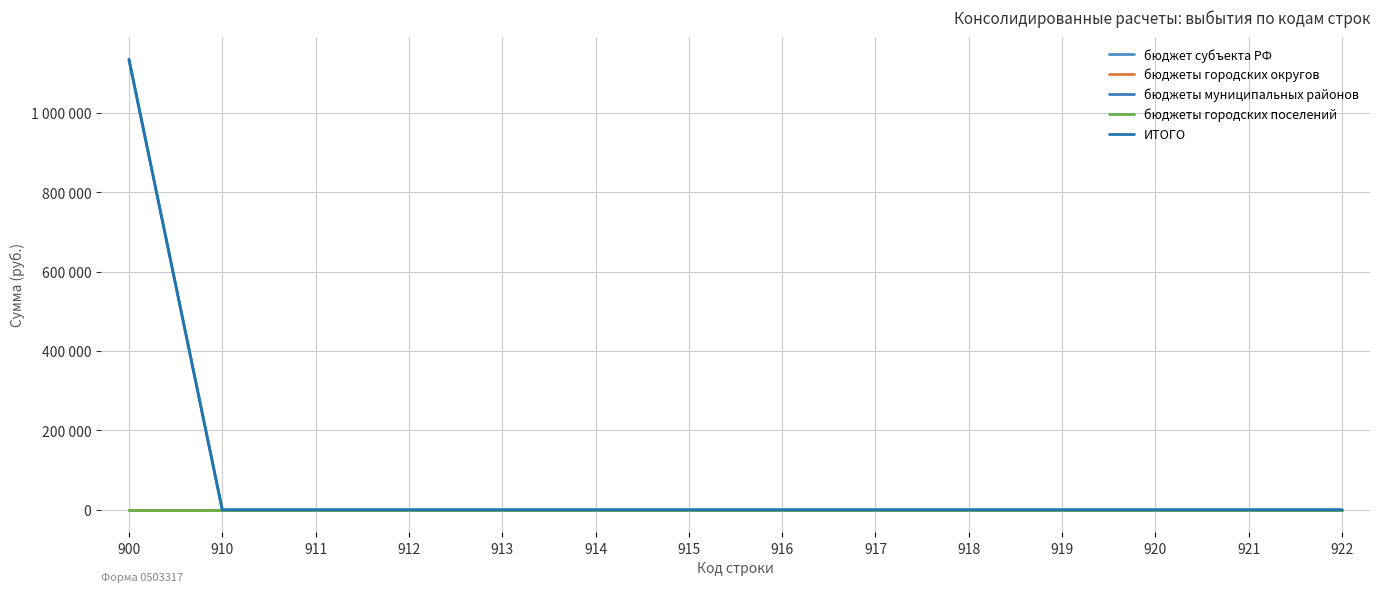

Which category has the highest value in the бюджеты городских поселений series?

900